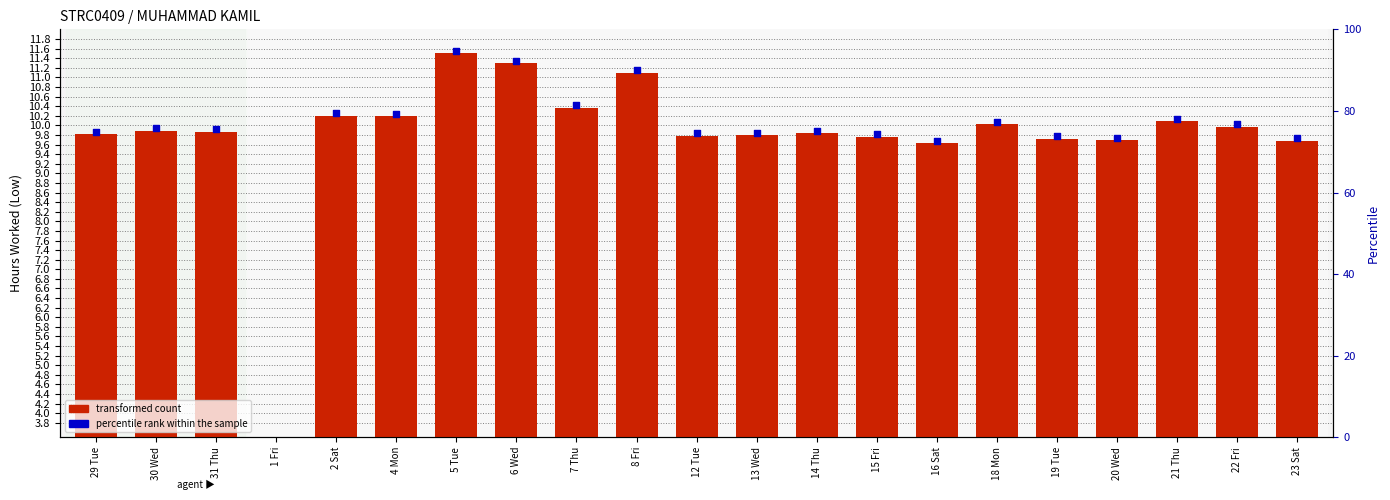

What is the change in value from 29 Tue to 16 Sat?

-0.2